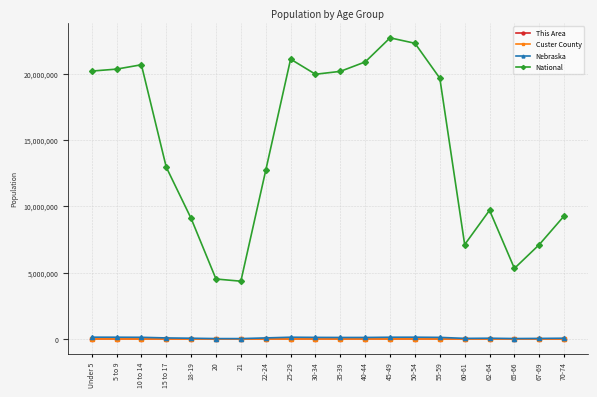

True or false: This Area and Custer County cross at least once.

False